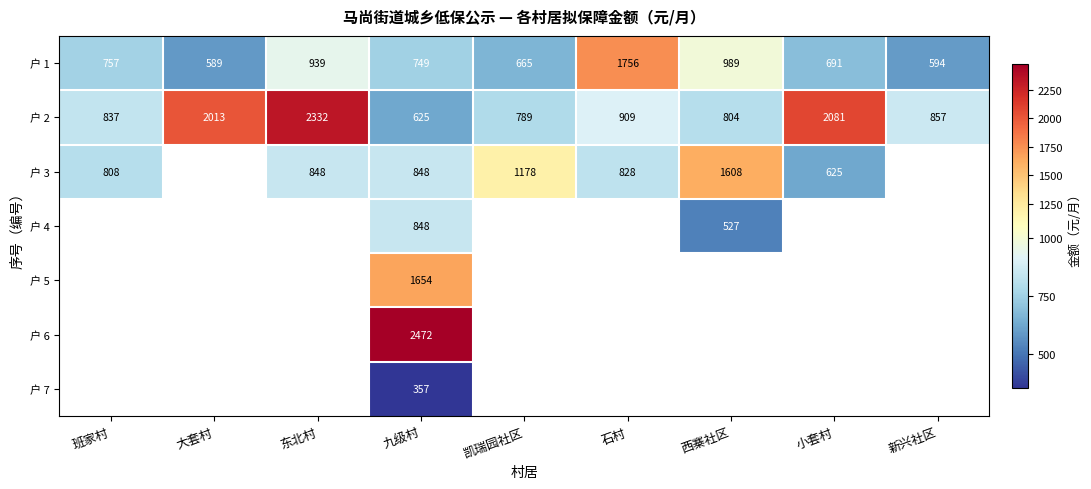

How many distinct data groups are displayed?

7